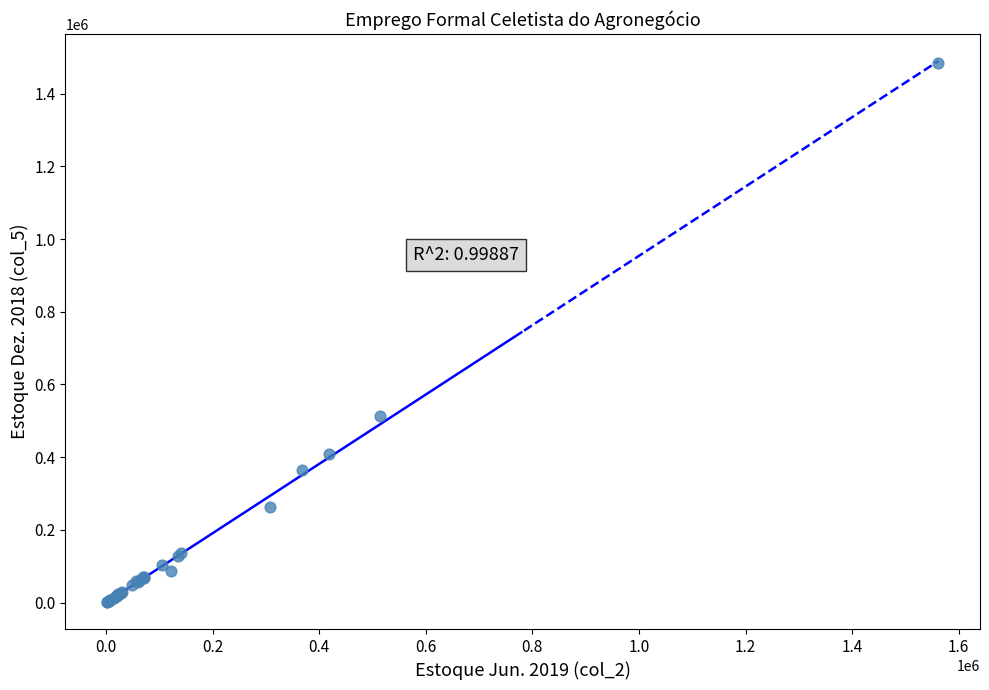

What Y value in the scatter plot is closest to 742686?

512873